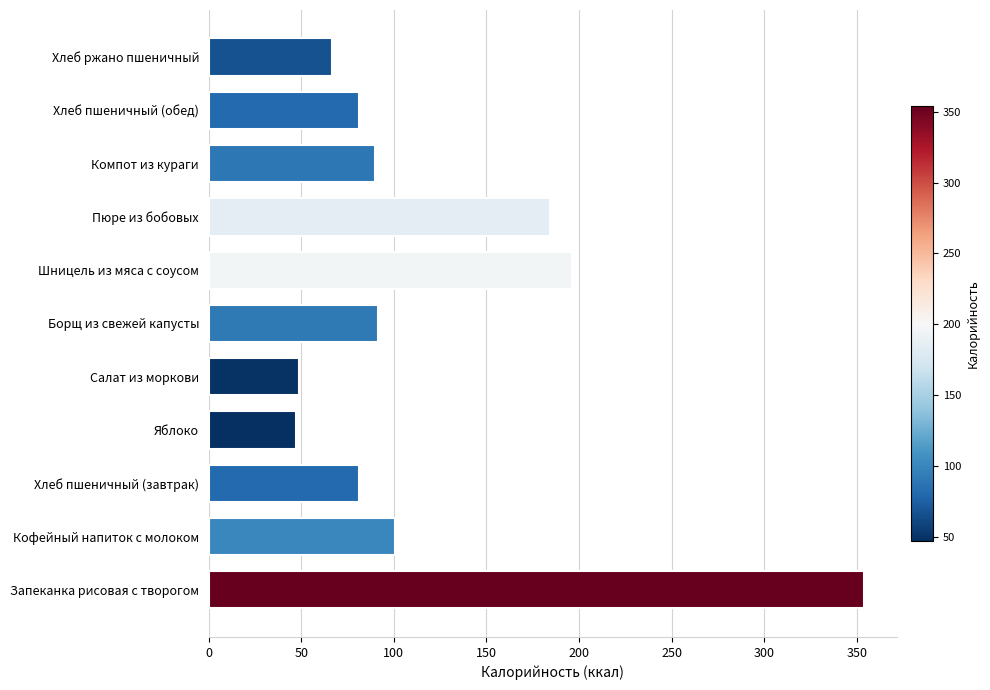

What is the smallest value displayed?

47.0